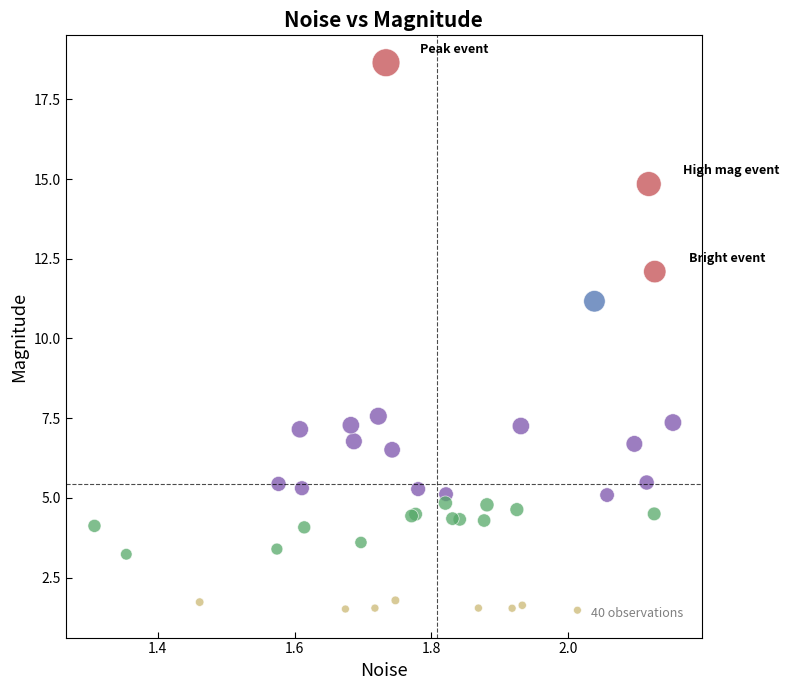

What Y value in the scatter plot is closest to 10?

11.2